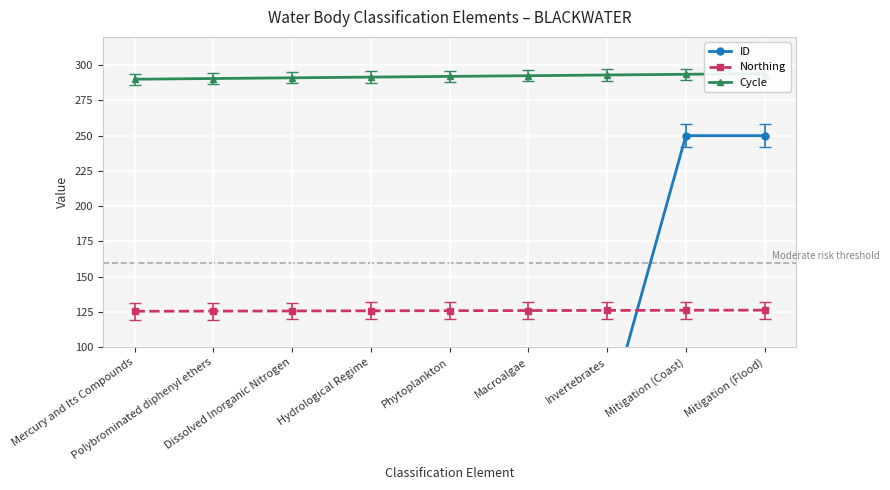

True or false: Northing has a value of 126.0 at Macroalgae.

True